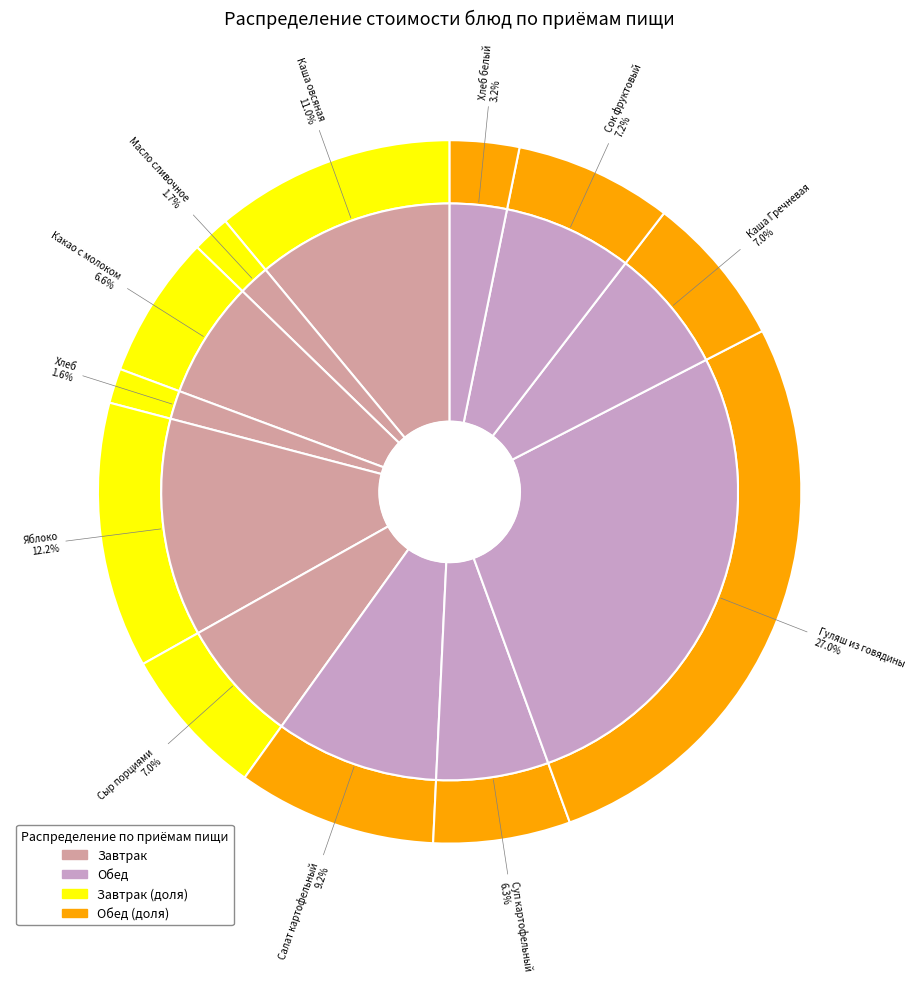

What is the largest slice in the pie chart?

Гуляш из говядины